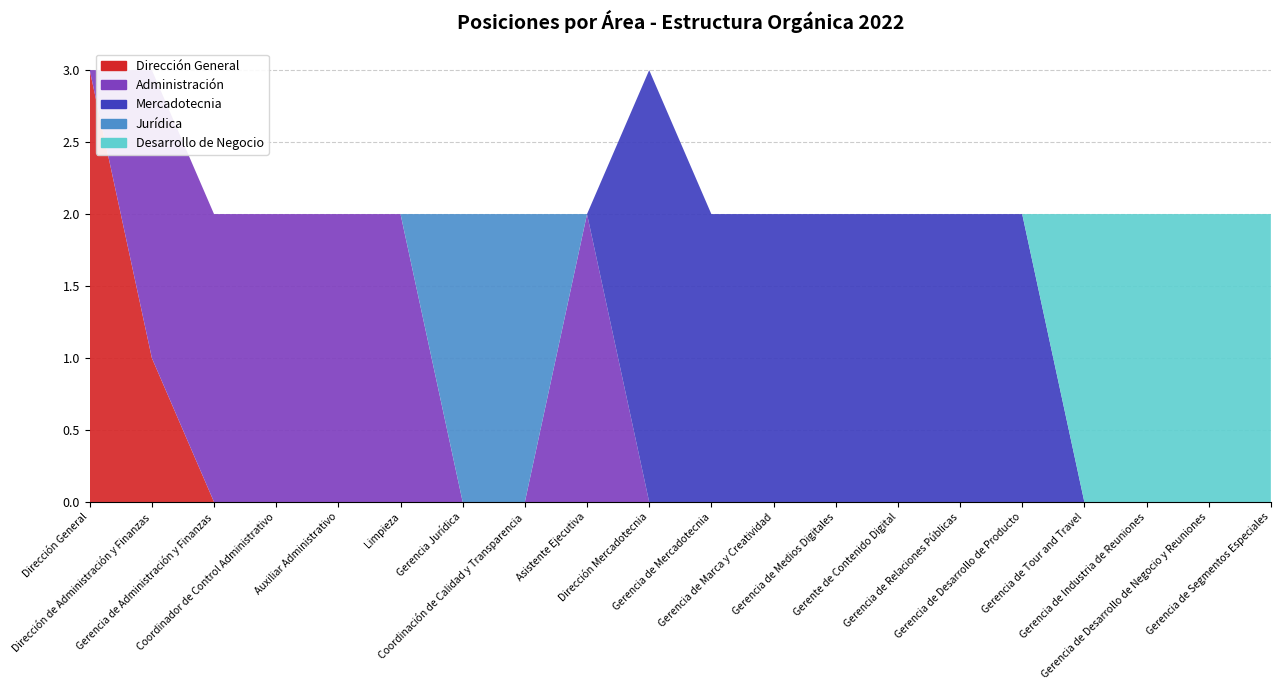

Reading left to right, transcribe all the data shown in this chart.

Dirección General: Dirección General=3	Dirección de Administración y Finanzas=1	Gerencia de Administración y Finanzas=0	Coordinador de Control Administrativo=0	Auxiliar Administrativo=0	Limpieza=0	Gerencia Jurídica=0	Coordinación de Calidad y Transparencia=0	Asistente Ejecutiva=0	Dirección Mercadotecnia=0	Gerencia de Mercadotecnia=0	Gerencia de Marca y Creatividad=0	Gerencia de Medios Digitales=0	Gerente de Contenido Digital=0	Gerencia de Relaciones Públicas=0	Gerencia de Desarrollo de Producto=0	Gerencia de Tour and Travel=0	Gerencia de Industria de Reuniones=0	Gerencia de Desarrollo de Negocio y Reuniones=0	Gerencia de Segmentos Especiales=0
Administración: Dirección General=0	Dirección de Administración y Finanzas=2	Gerencia de Administración y Finanzas=2	Coordinador de Control Administrativo=2	Auxiliar Administrativo=2	Limpieza=2	Gerencia Jurídica=0	Coordinación de Calidad y Transparencia=0	Asistente Ejecutiva=2	Dirección Mercadotecnia=0	Gerencia de Mercadotecnia=0	Gerencia de Marca y Creatividad=0	Gerencia de Medios Digitales=0	Gerente de Contenido Digital=0	Gerencia de Relaciones Públicas=0	Gerencia de Desarrollo de Producto=0	Gerencia de Tour and Travel=0	Gerencia de Industria de Reuniones=0	Gerencia de Desarrollo de Negocio y Reuniones=0	Gerencia de Segmentos Especiales=0
Mercadotecnia: Dirección General=0	Dirección de Administración y Finanzas=0	Gerencia de Administración y Finanzas=0	Coordinador de Control Administrativo=0	Auxiliar Administrativo=0	Limpieza=0	Gerencia Jurídica=0	Coordinación de Calidad y Transparencia=0	Asistente Ejecutiva=0	Dirección Mercadotecnia=3	Gerencia de Mercadotecnia=2	Gerencia de Marca y Creatividad=2	Gerencia de Medios Digitales=2	Gerente de Contenido Digital=2	Gerencia de Relaciones Públicas=2	Gerencia de Desarrollo de Producto=2	Gerencia de Tour and Travel=0	Gerencia de Industria de Reuniones=0	Gerencia de Desarrollo de Negocio y Reuniones=0	Gerencia de Segmentos Especiales=0
Jurídica: Dirección General=0	Dirección de Administración y Finanzas=0	Gerencia de Administración y Finanzas=0	Coordinador de Control Administrativo=0	Auxiliar Administrativo=0	Limpieza=0	Gerencia Jurídica=2	Coordinación de Calidad y Transparencia=2	Asistente Ejecutiva=0	Dirección Mercadotecnia=0	Gerencia de Mercadotecnia=0	Gerencia de Marca y Creatividad=0	Gerencia de Medios Digitales=0	Gerente de Contenido Digital=0	Gerencia de Relaciones Públicas=0	Gerencia de Desarrollo de Producto=0	Gerencia de Tour and Travel=0	Gerencia de Industria de Reuniones=0	Gerencia de Desarrollo de Negocio y Reuniones=0	Gerencia de Segmentos Especiales=0
Desarrollo de Negocio: Dirección General=0	Dirección de Administración y Finanzas=0	Gerencia de Administración y Finanzas=0	Coordinador de Control Administrativo=0	Auxiliar Administrativo=0	Limpieza=0	Gerencia Jurídica=0	Coordinación de Calidad y Transparencia=0	Asistente Ejecutiva=0	Dirección Mercadotecnia=0	Gerencia de Mercadotecnia=0	Gerencia de Marca y Creatividad=0	Gerencia de Medios Digitales=0	Gerente de Contenido Digital=0	Gerencia de Relaciones Públicas=0	Gerencia de Desarrollo de Producto=0	Gerencia de Tour and Travel=2	Gerencia de Industria de Reuniones=2	Gerencia de Desarrollo de Negocio y Reuniones=2	Gerencia de Segmentos Especiales=2